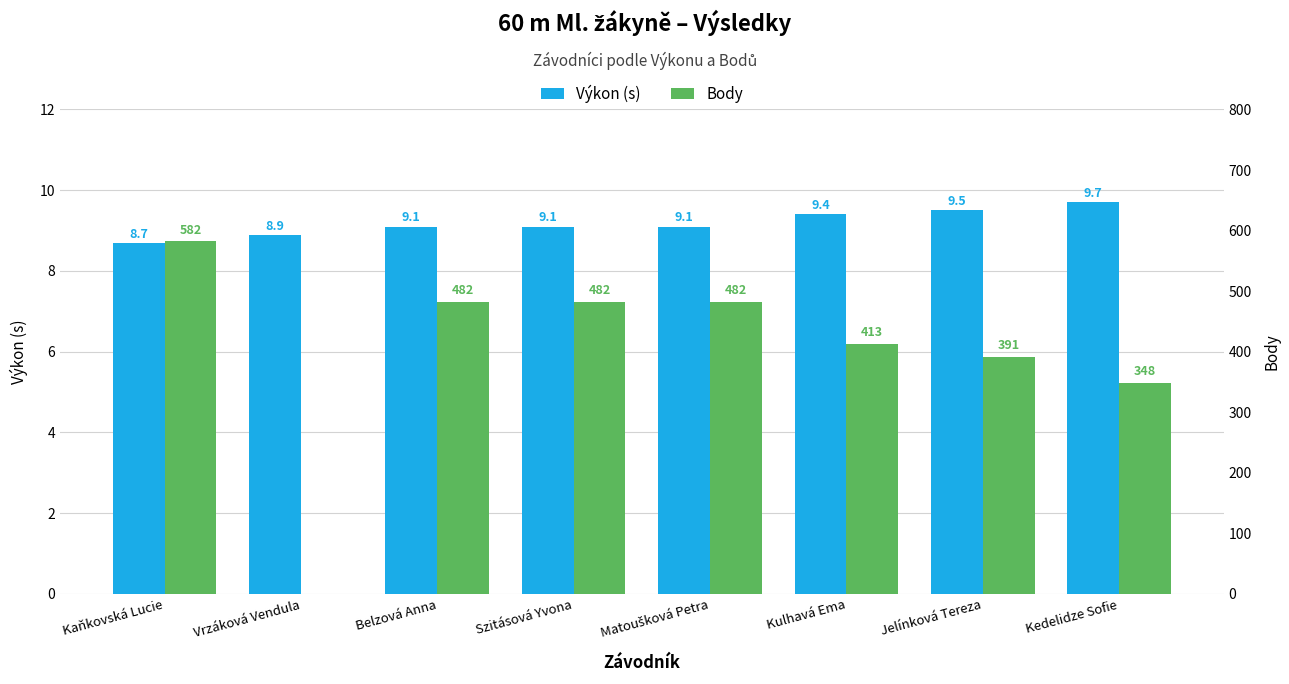

What position from the right is Jelínková Tereza?

2